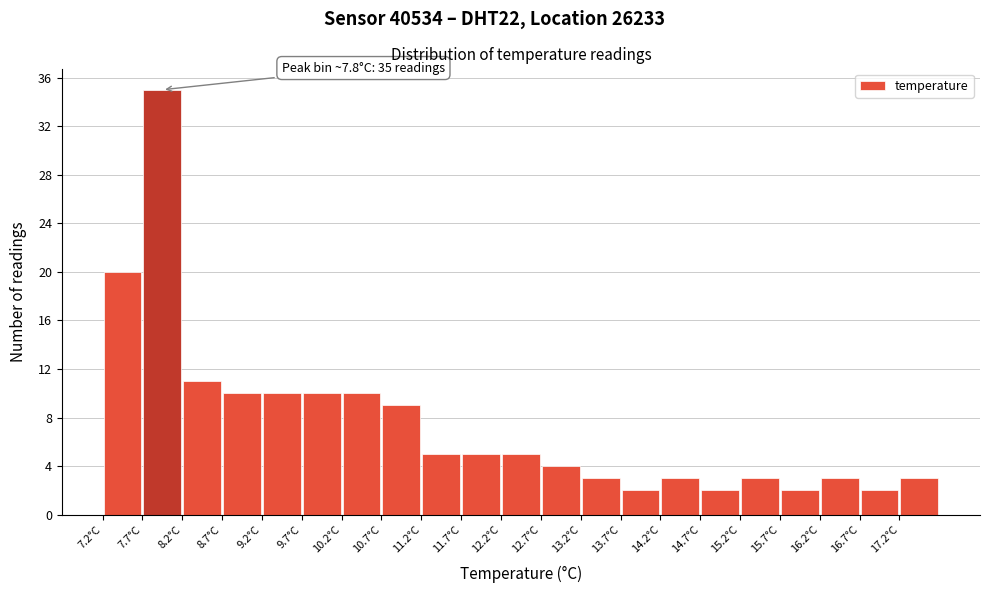

Over which range of the x-axis is the bar tallest?

7.7 to 8.2